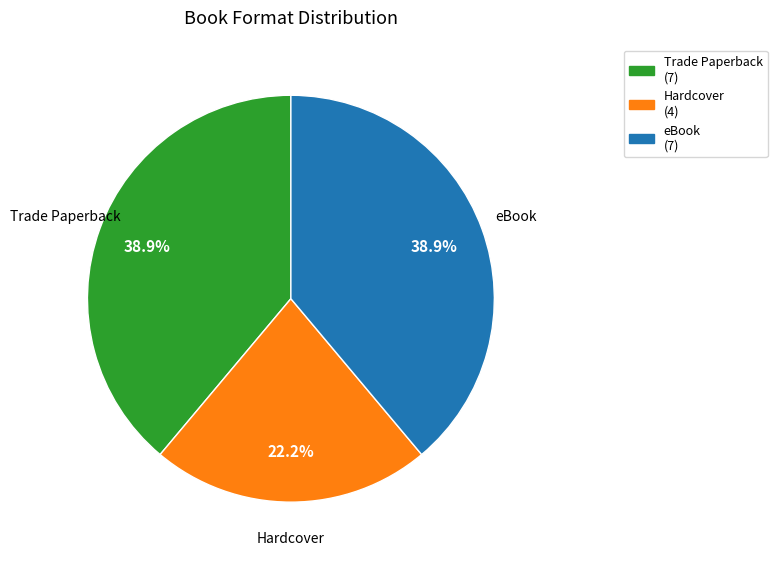

How many segments does this pie chart have?

3